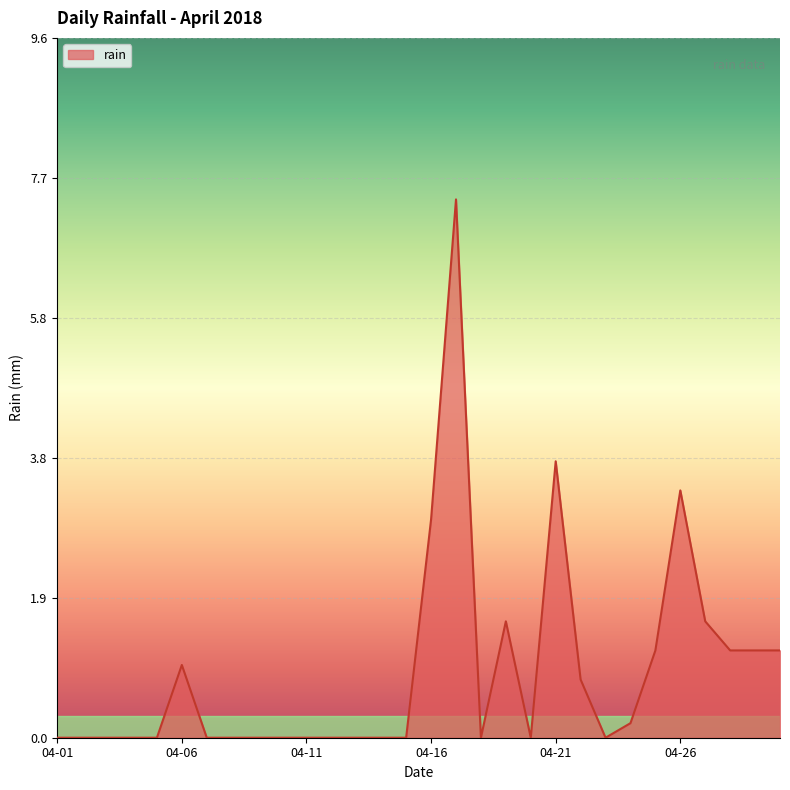

True or false: there are more than 0 points higher than both neighbors.

True